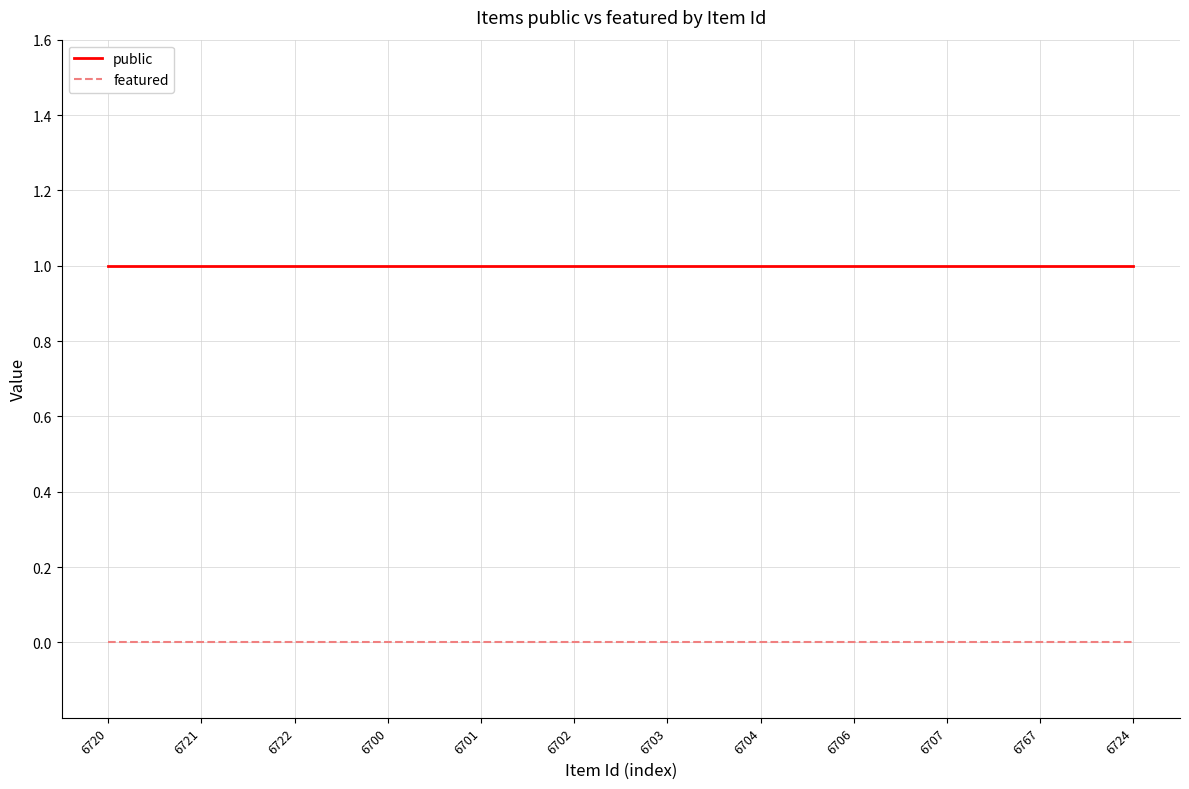

Is the value of featured at 6701 greater than the value of public at 6702?

No